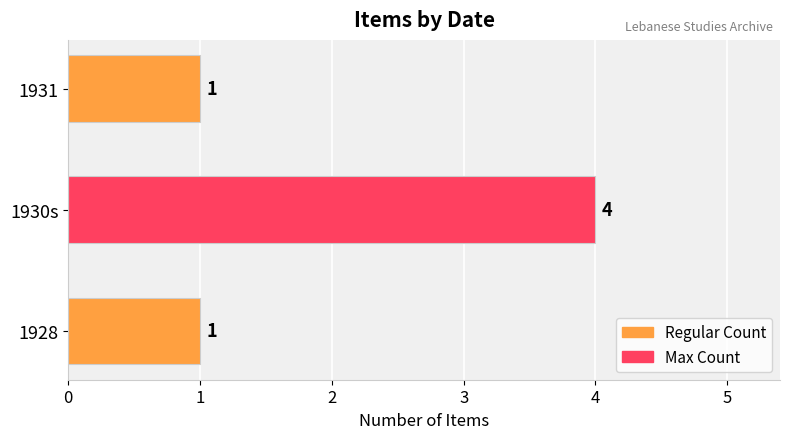

What is the minimum value shown in the chart?

1